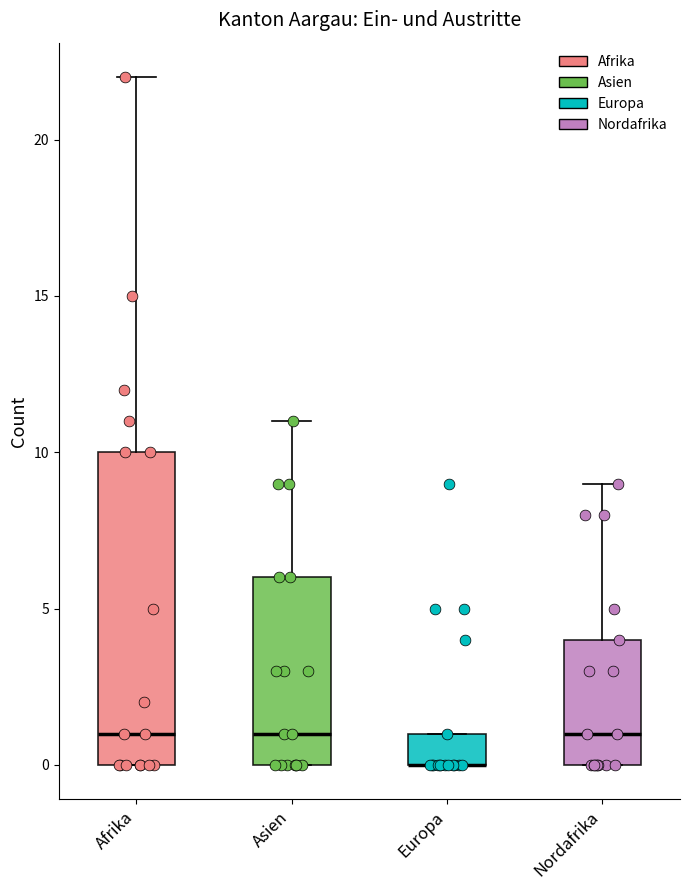

Where does the upper whisker of the box for Afrika end on the y-axis? The values are not printed on the chart, so give them approximately, as read against the axis.

22